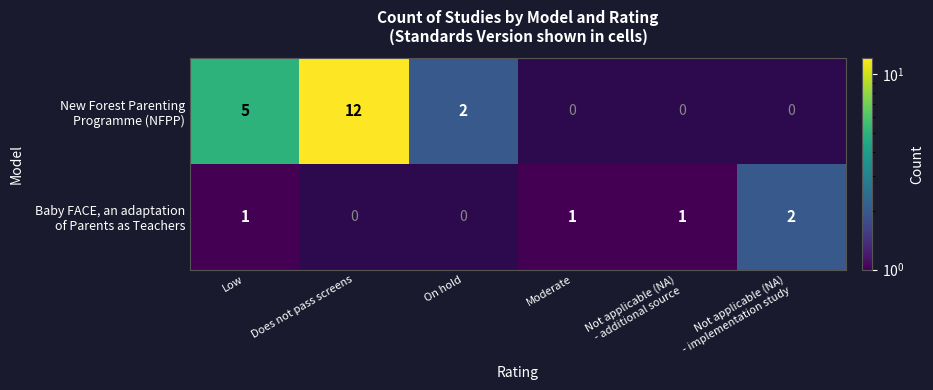

Is it true that New Forest Parenting Programme (NFPP) equals 12.0 at Does not pass screens?

True